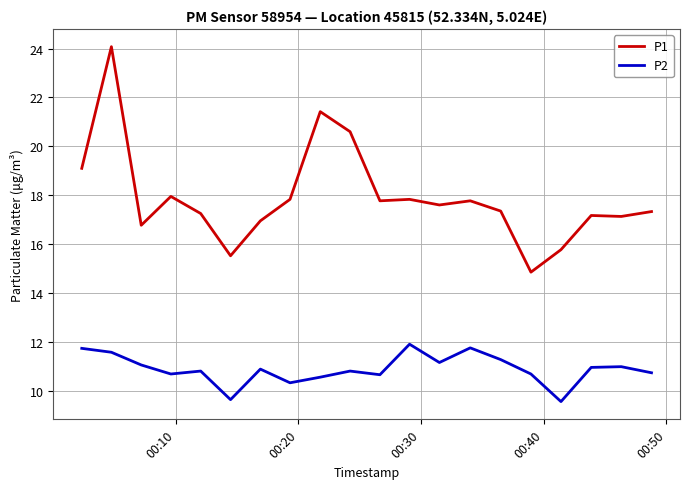

Which series has the widest spread of values?

P1